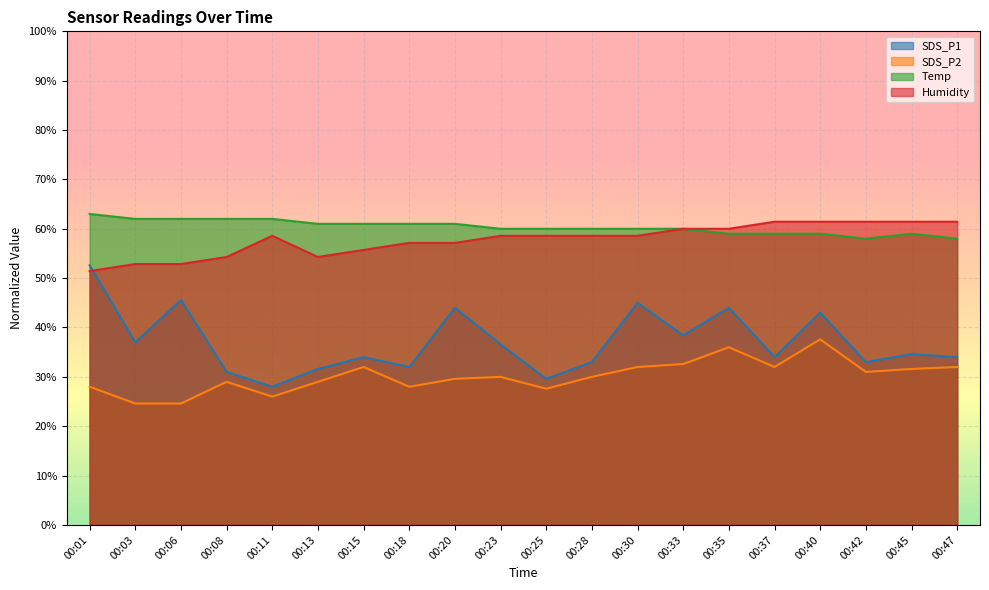

True or false: SDS_P1 has more than 1 interior local peaks.

True